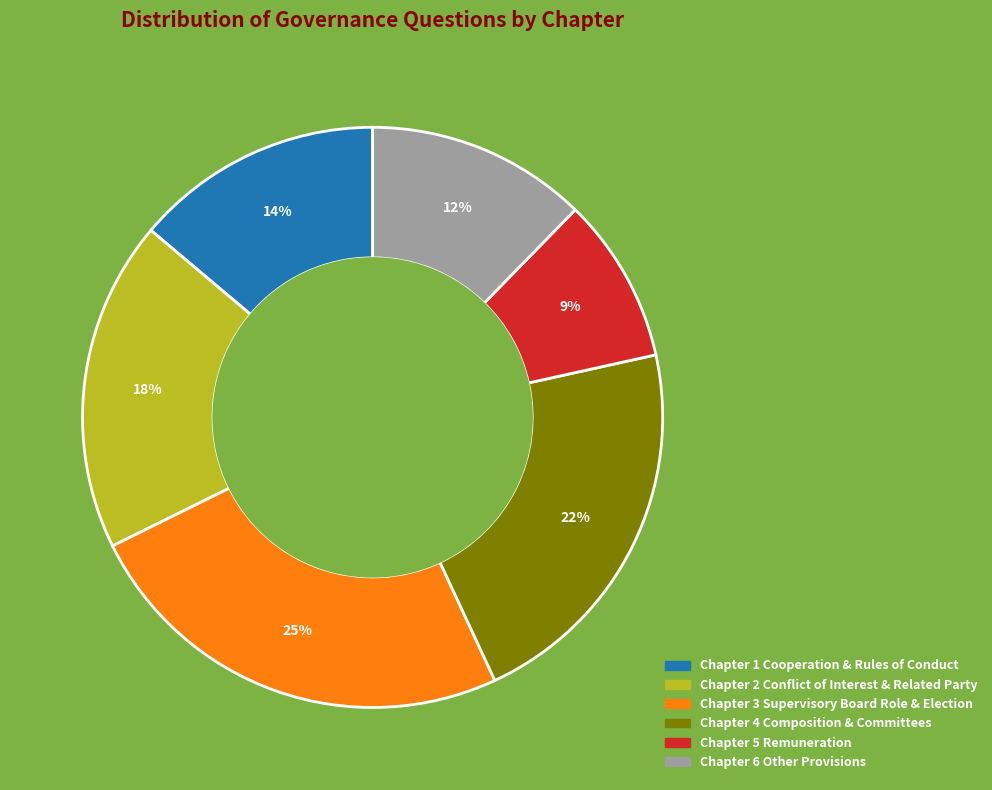

To the nearest percent, what is the average slice percentage?

17%